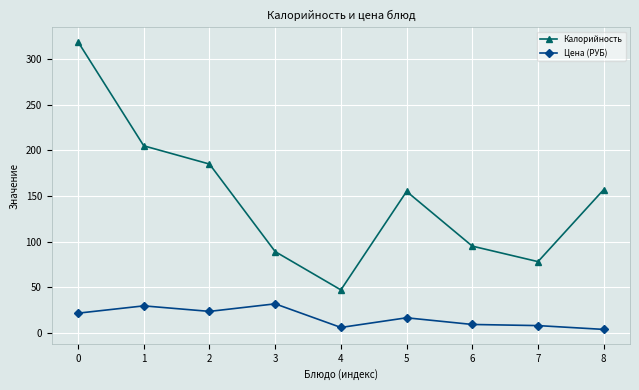

What is the difference between the maximum and second lowest values in the Цена (РУБ) series?

25.9